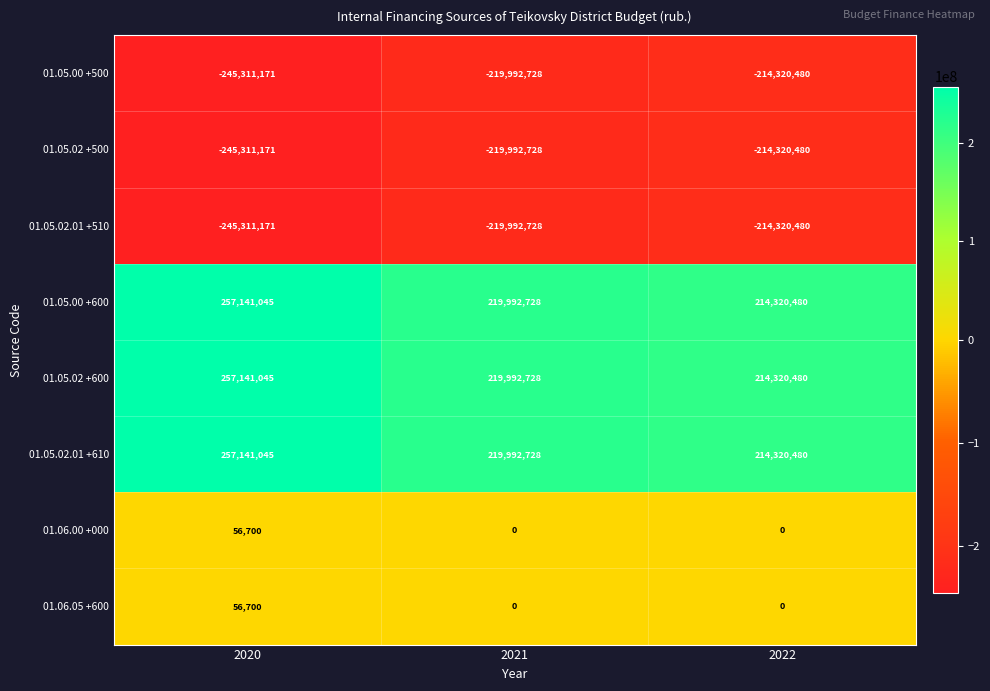

Count the 01.05.00 +500 values in the range -245311171 to -214320480.

3